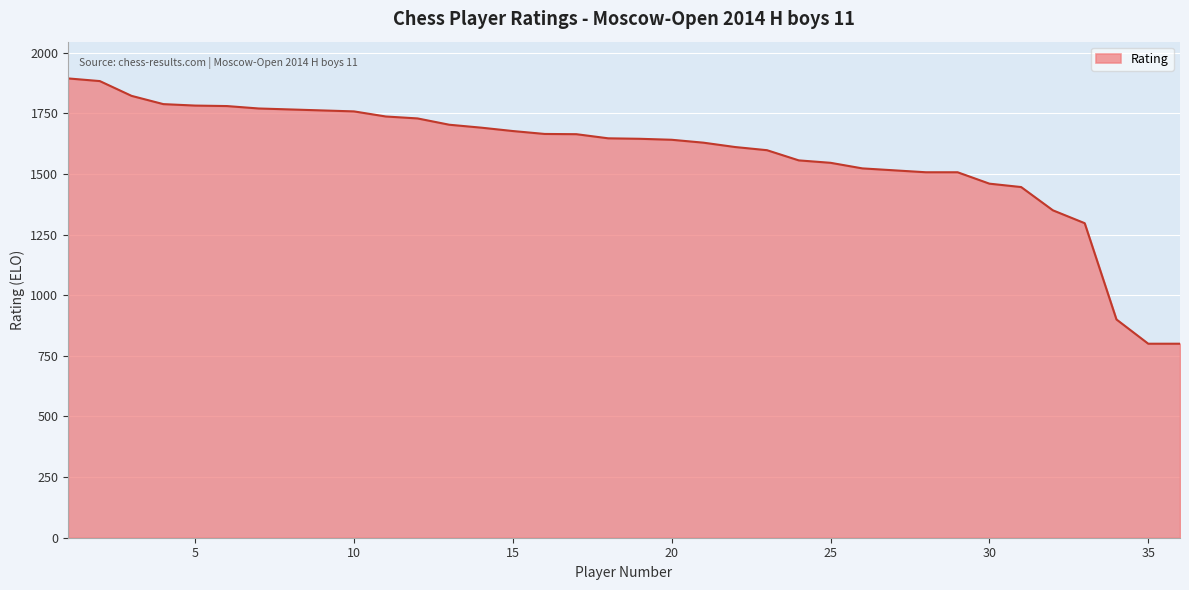

What is the maximum value shown in the chart?

1894